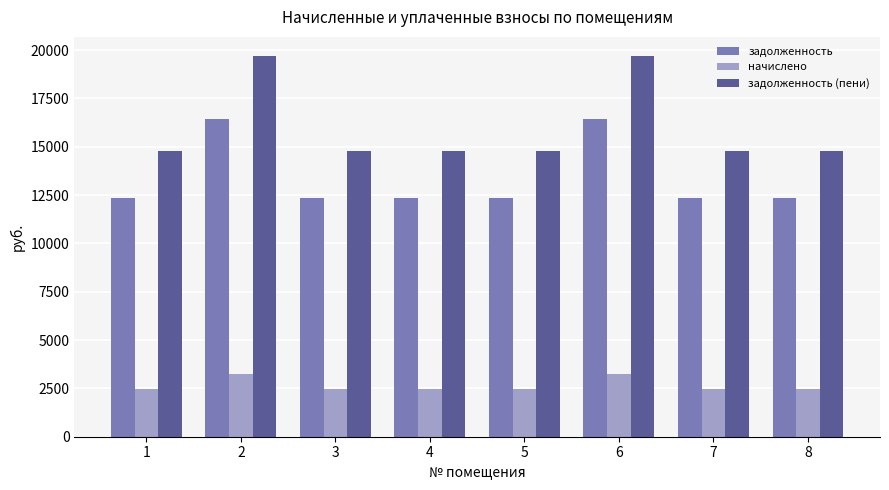

Reading left to right, list all the values displayed in this chart.

задолженность: 12326.4	16435.2	12326.4	12326.4	12326.4	16435.2	12326.4	12326.4
начислено: 2449.4	3265.9	2449.4	2449.4	2449.4	3265.9	2449.4	2449.4
задолженность (пени): 14775.8	19701.1	14775.8	14775.8	14775.8	19701.1	14775.8	14775.8